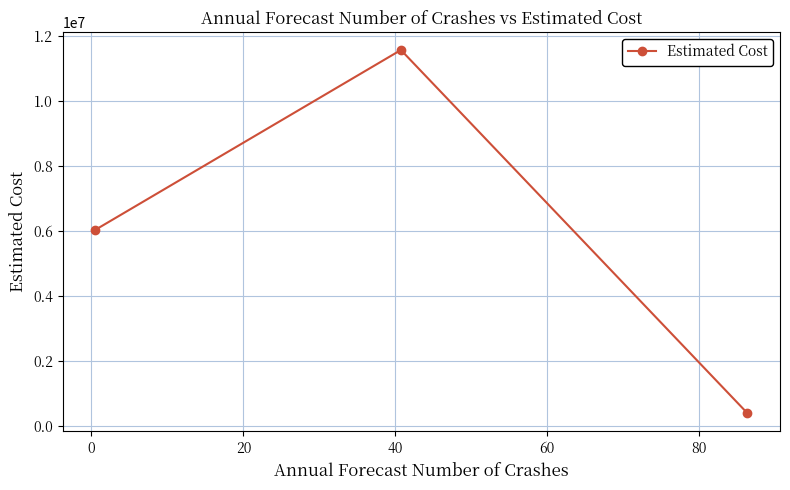

What is the sum of all values?

18001262.5